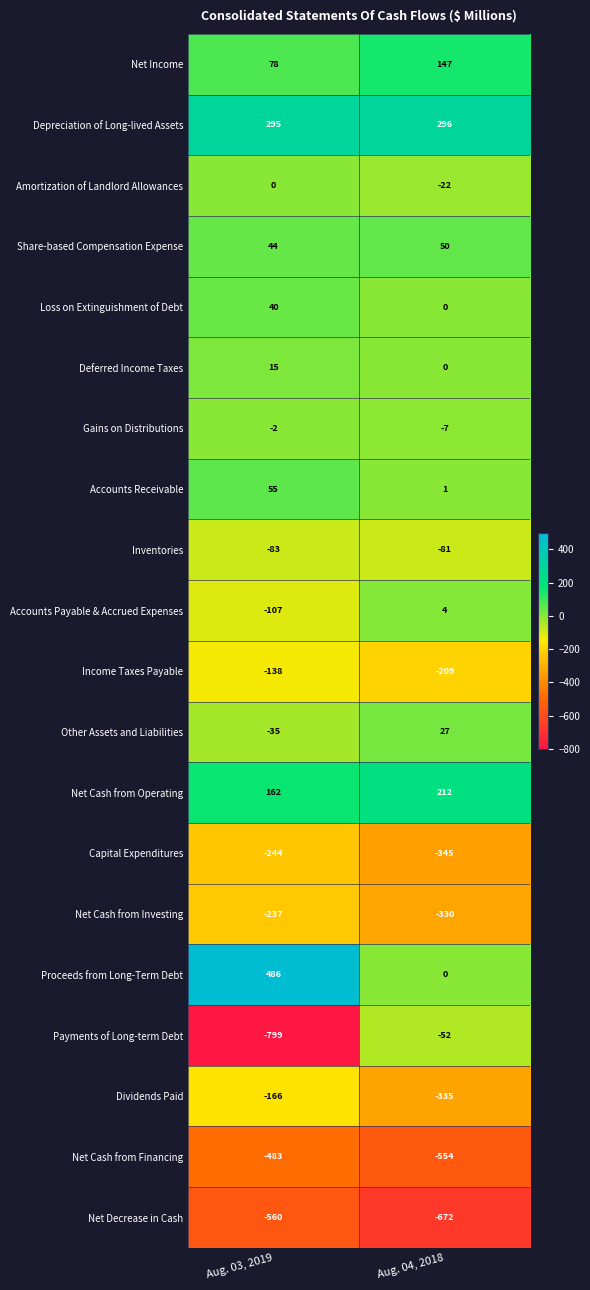

What is the total value across all series at Aug. 04, 2018?

-1870